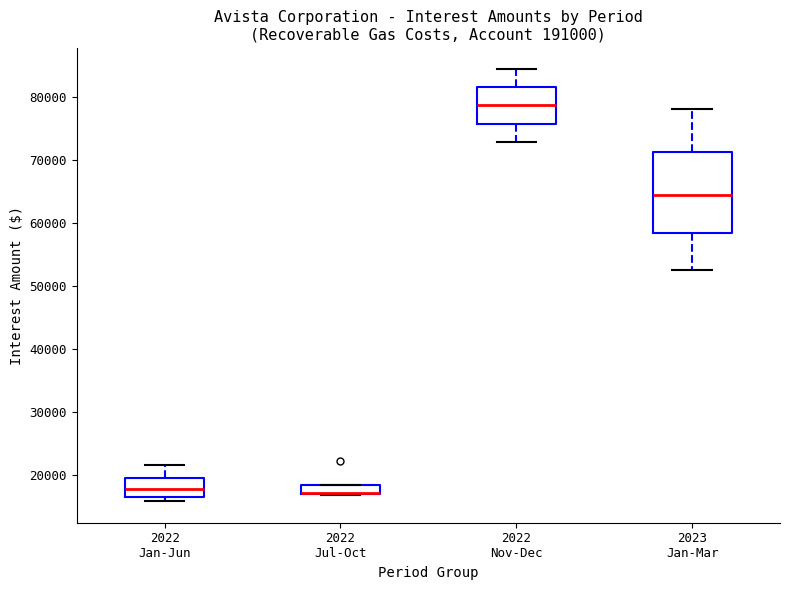

Which box is the tallest, from its lower edge to its upper edge?

2023 Jan-Mar